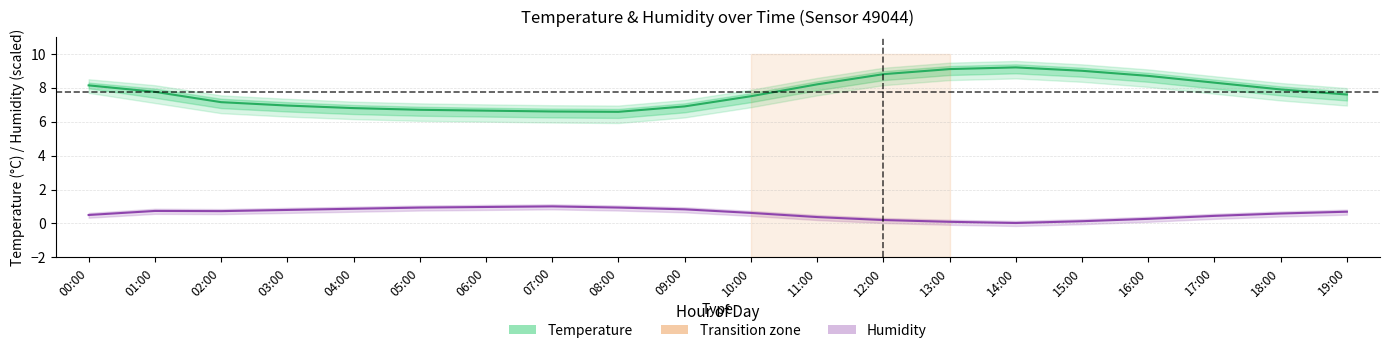

What is the label of the 15th point from the right?

05:00